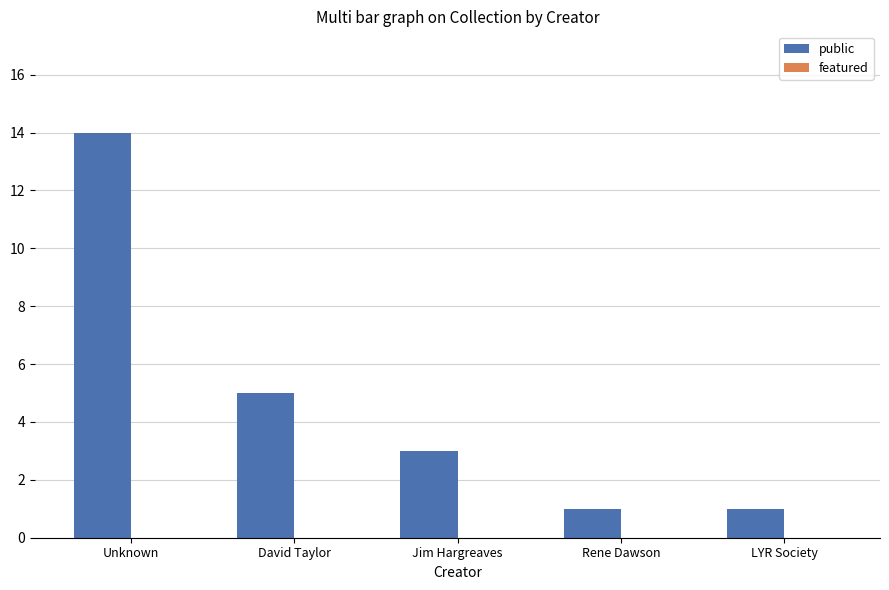

At which category does the chart reach its peak across all series?

Unknown